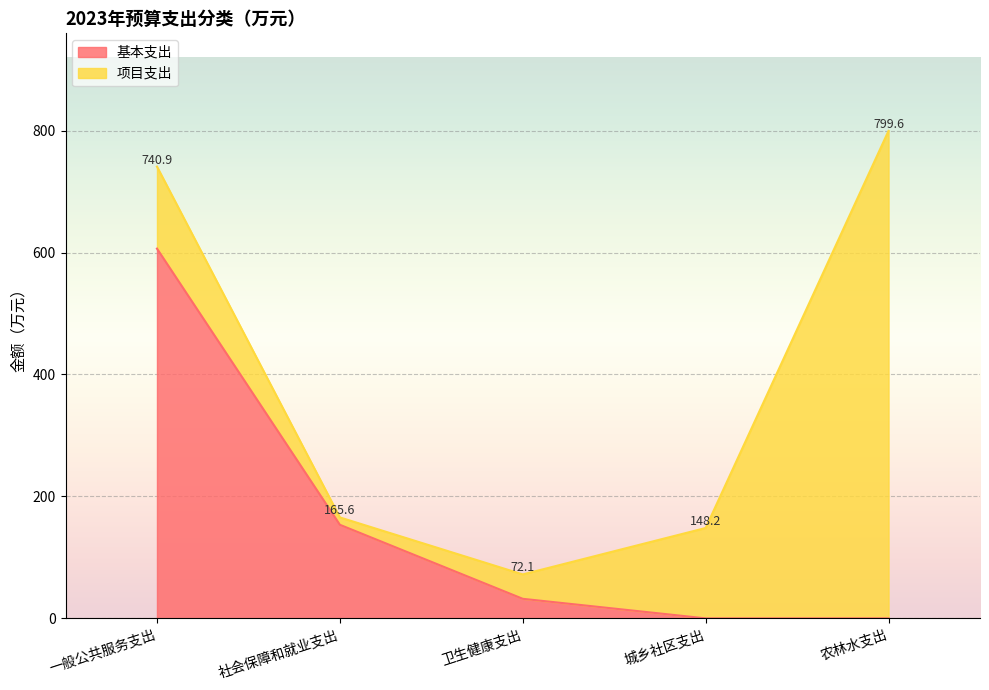

What is the change in value from 一般公共服务支出 to 社会保障和就业支出?

-452.9